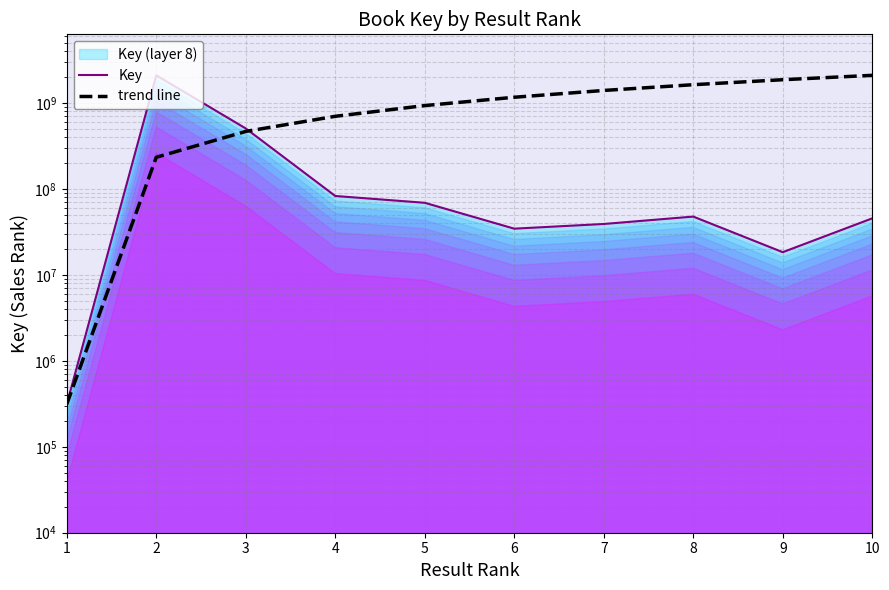

What is the difference between the maximum and second lowest values in the trend line series?

1872357568